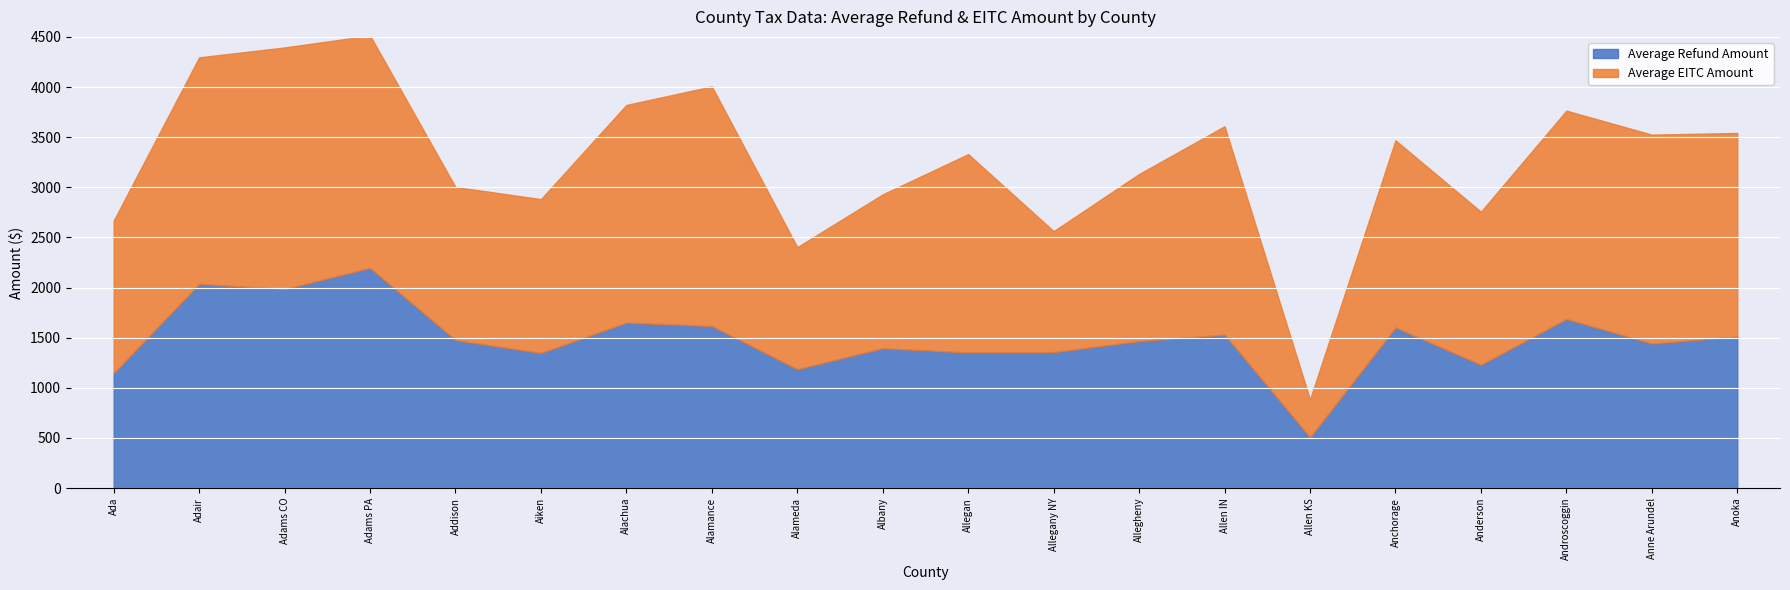

Rank the series by their average value, from highest to lowest.

Average EITC Amount, Average Refund Amount